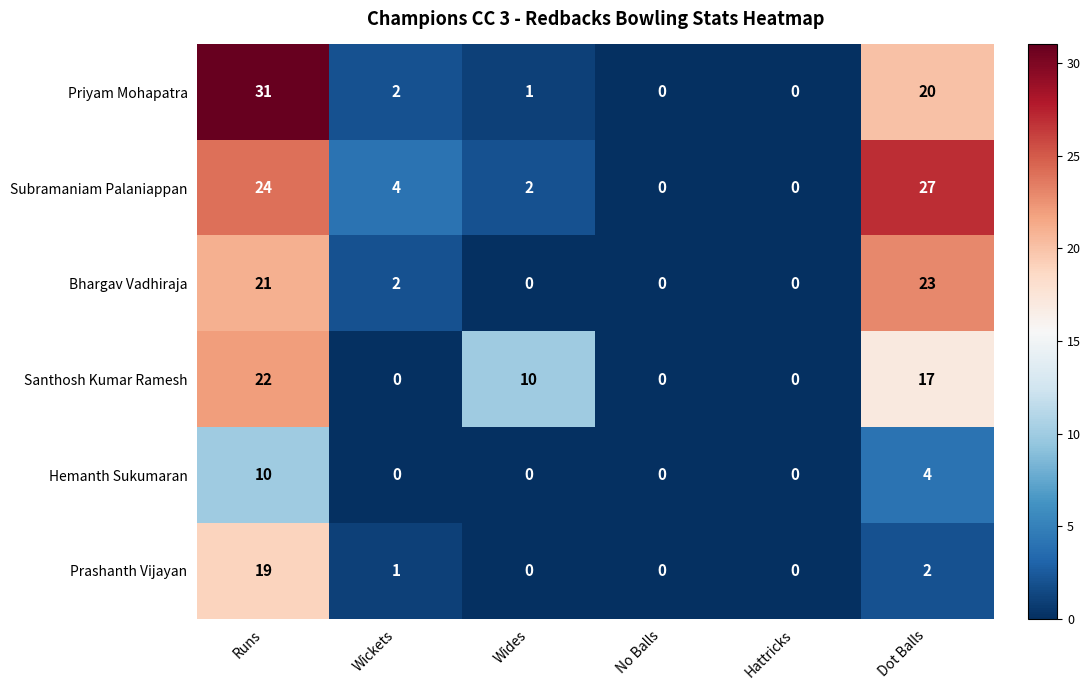

What is the difference between the maximum and minimum values in the Santhosh Kumar Ramesh series?

22